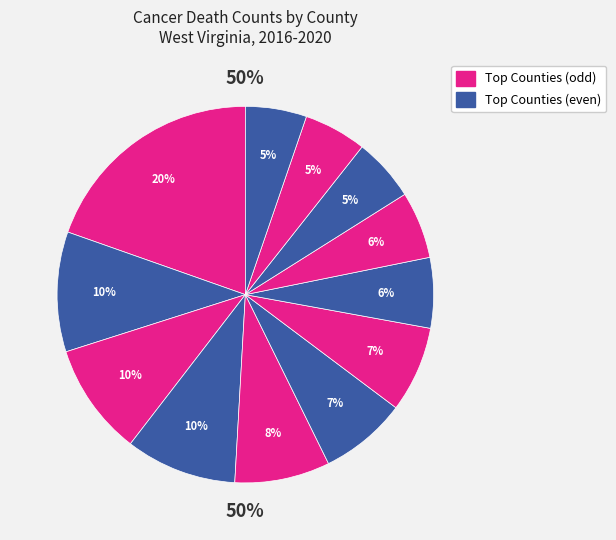

To the nearest percent, what percentage of the pie is Berkeley County?

10%